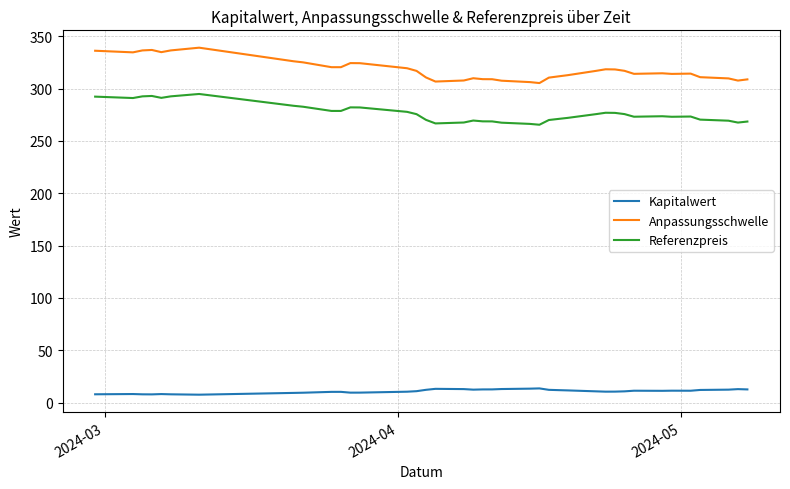

Which series has the largest range (max minus min)?

Anpassungsschwelle